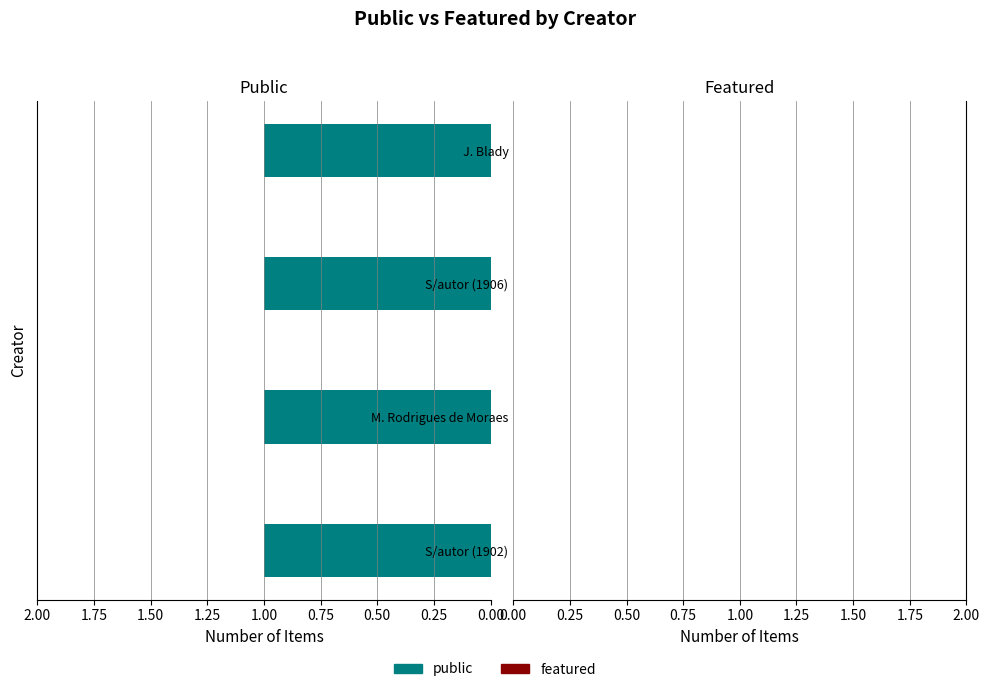

Reading left to right, extract all data points from this chart.

public: 1	1	1	1
featured: 0	0	0	0